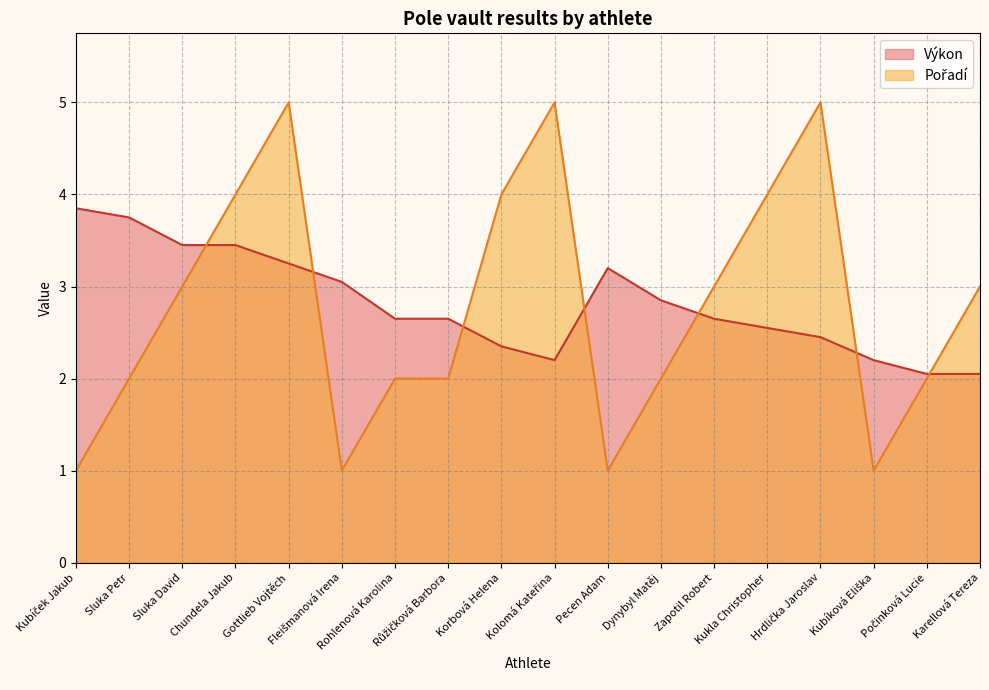

What is the greatest value displayed?

5.0